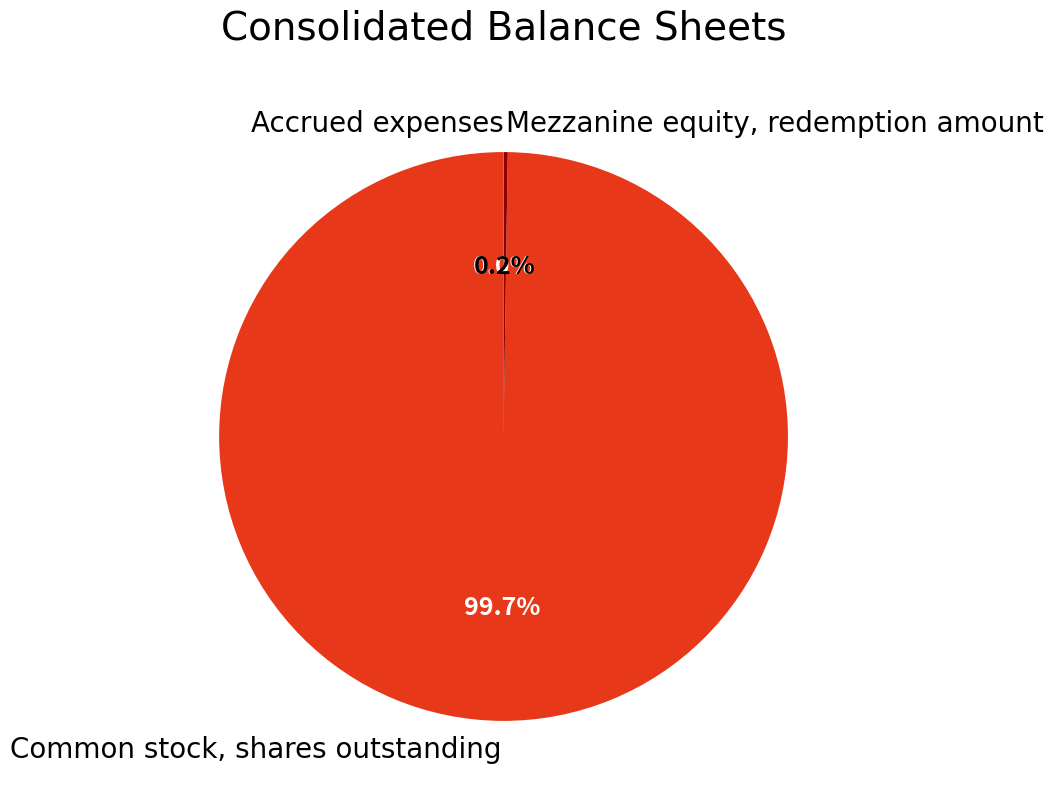

Which slice is the largest?

Common stock, shares outstanding